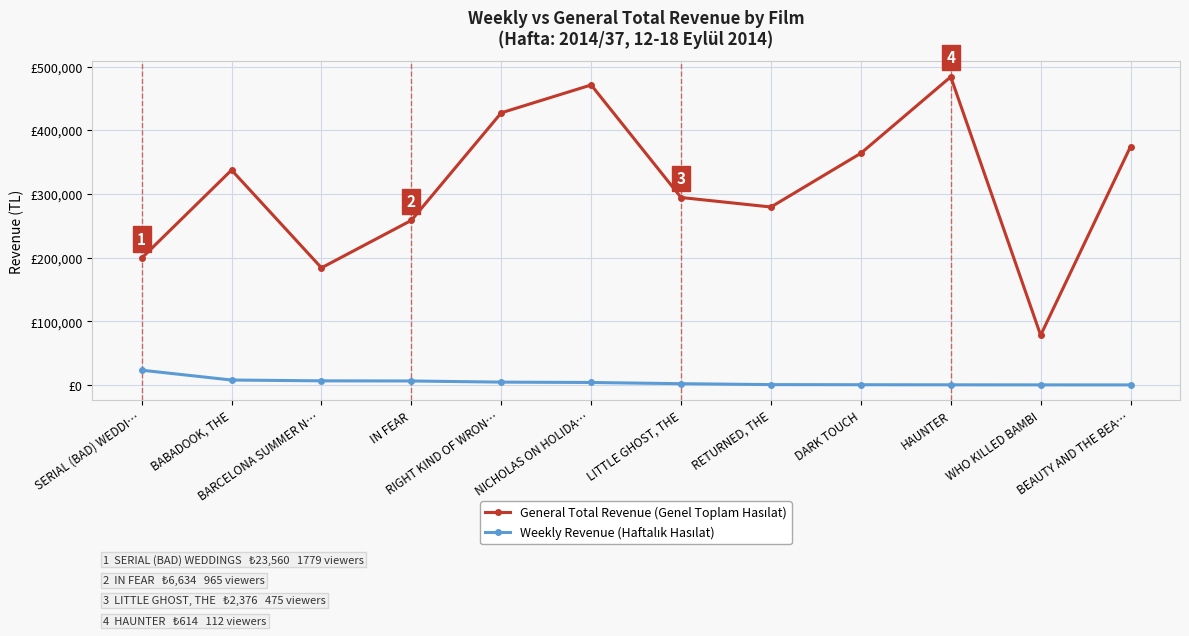

What value does the Weekly Revenue (Haftalık Hasılat) series have at WHO KILLED BAMBI?

509.0